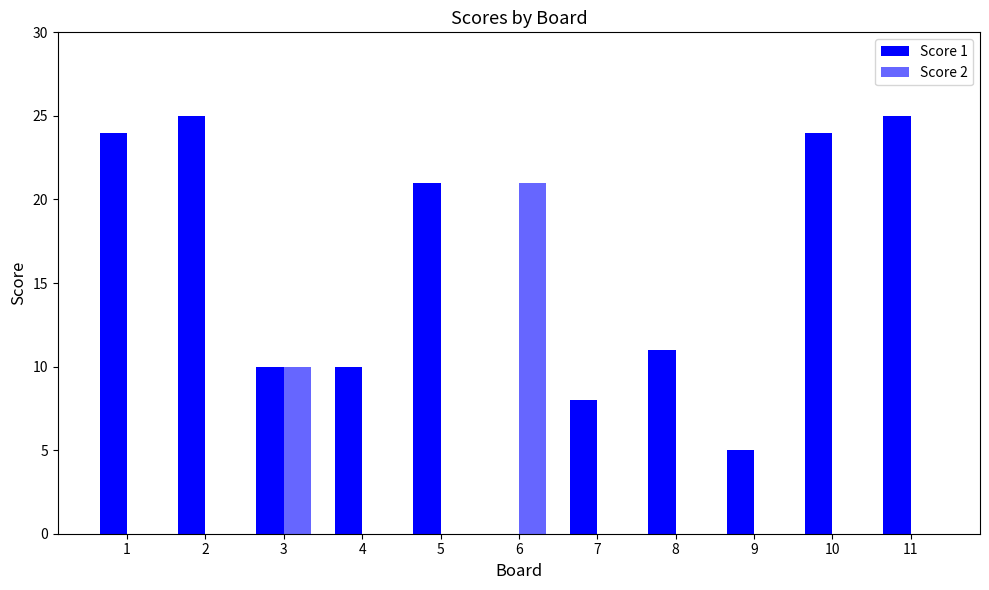

At how many categories does at least one series exceed 0?

11